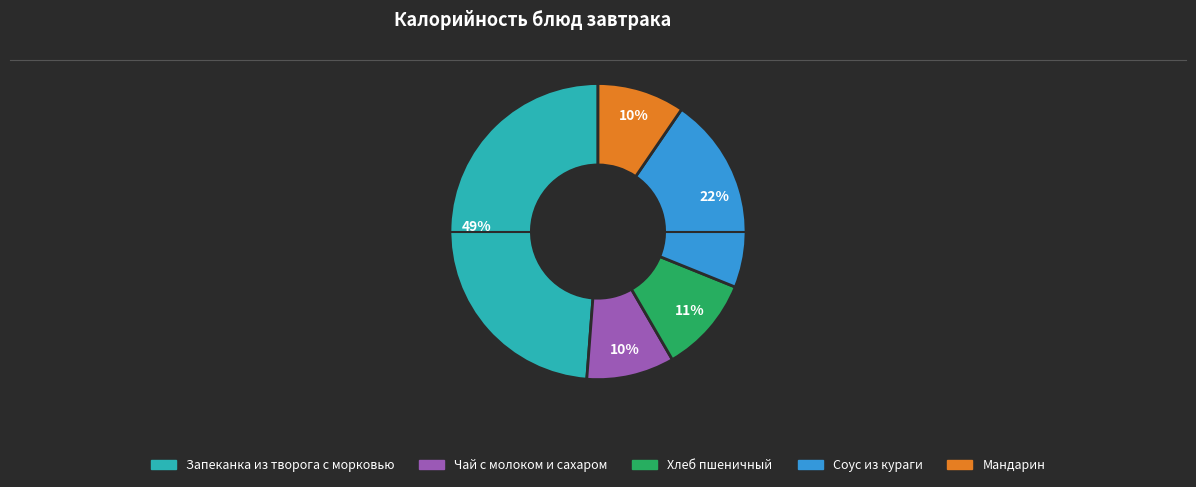

True or false: Хлеб пшеничный accounts for 4% of the total.

False